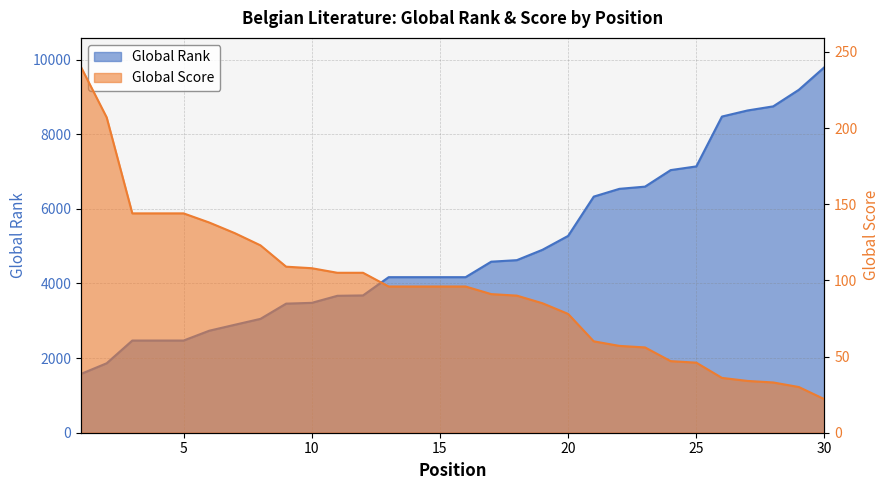

At how many categories does at least one series exceed 738?

30